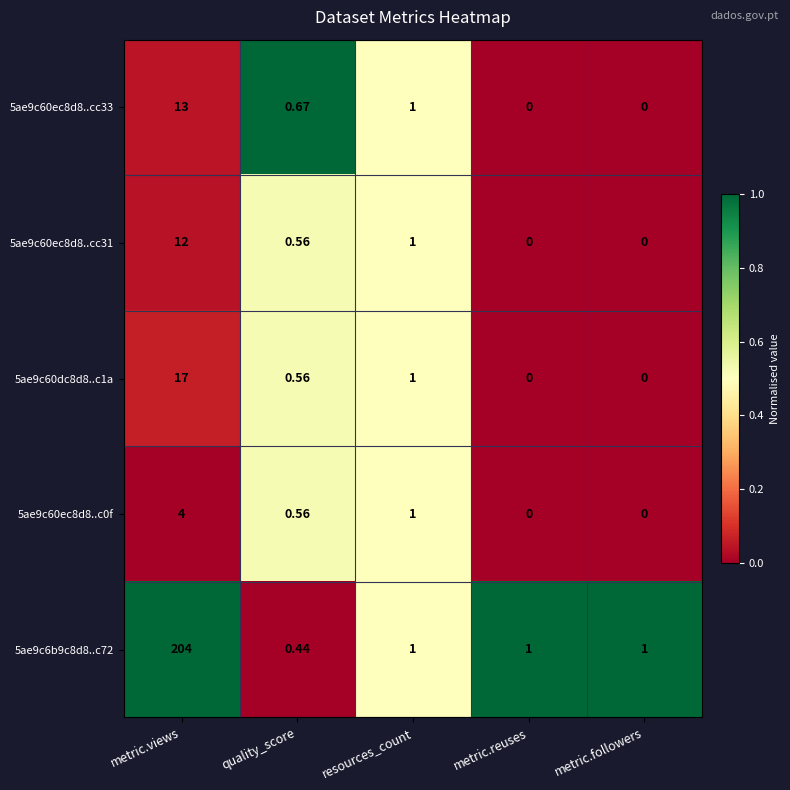

Which category has the highest value in the 5ae9c60ec8d8..c0f series?

metric.views